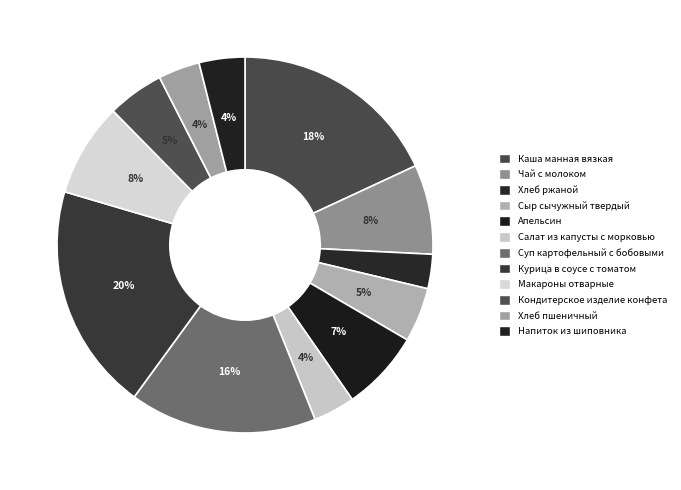

How many segments does this pie chart have?

12